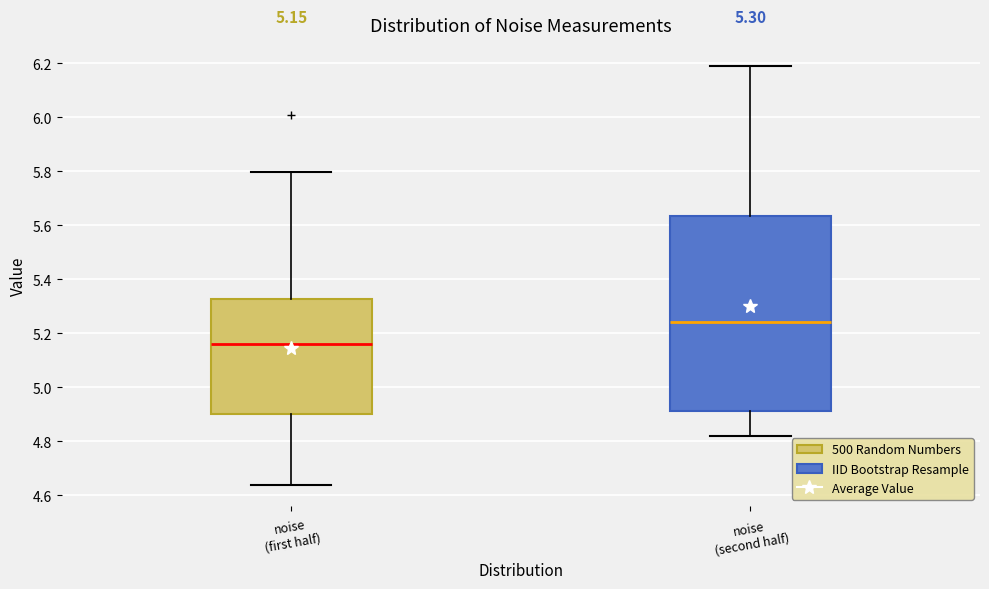

Comparing the boxes themselves (not the whiskers), which one is the tallest?

noise (second half)